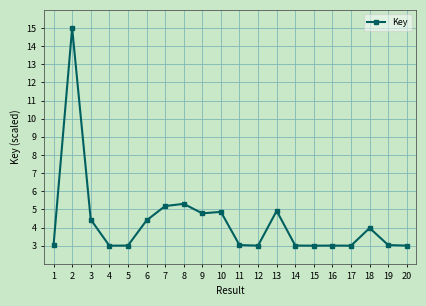

True or false: the data has more than 0 interior local peaks.

True